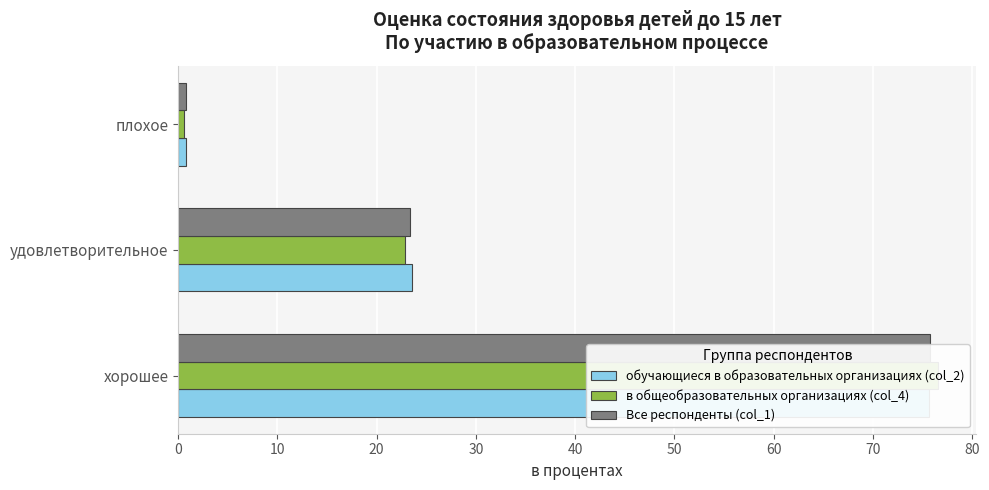

What is the value of the в общеобразовательных организациях (col_4) bar at the 3rd from the left?

0.5